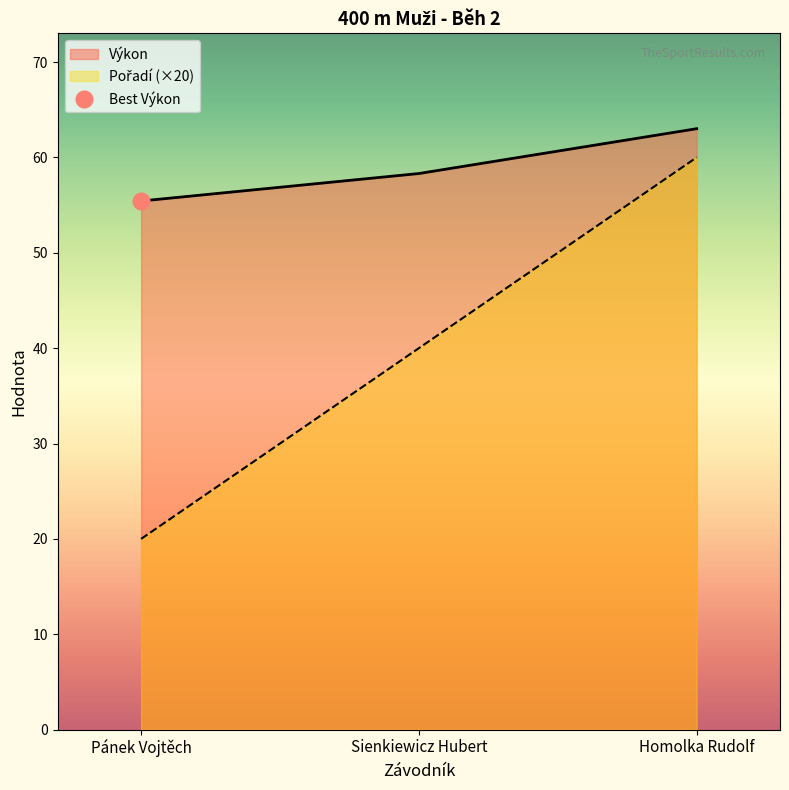

Read the Pořadí value at Pánek Vojtěch.

20.0